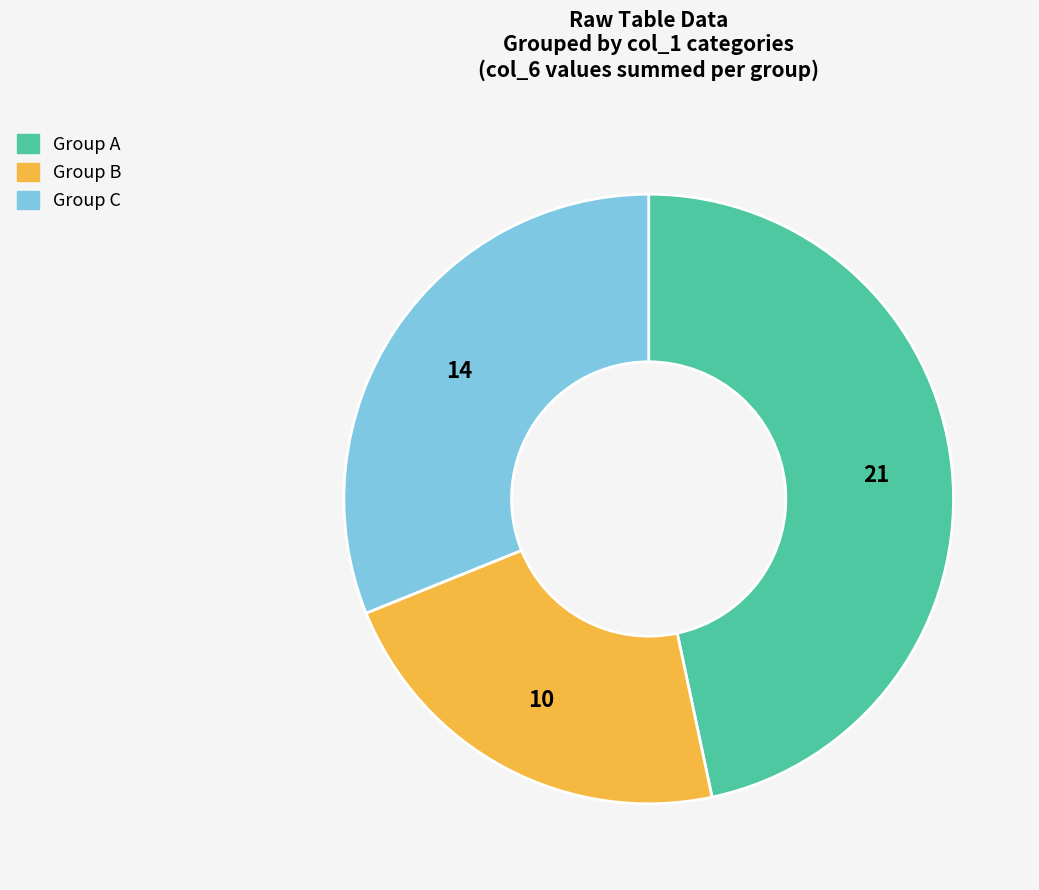

Is there a majority slice in this chart?

No